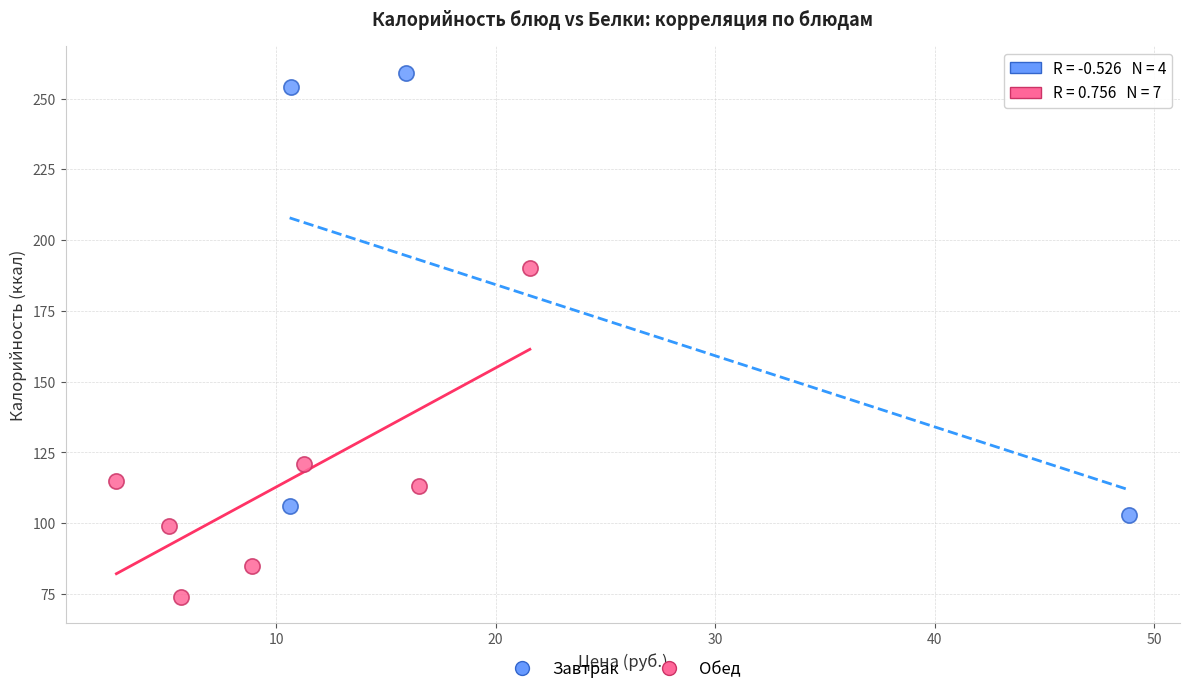

Which series reaches the maximum Y coordinate?

Завтрак